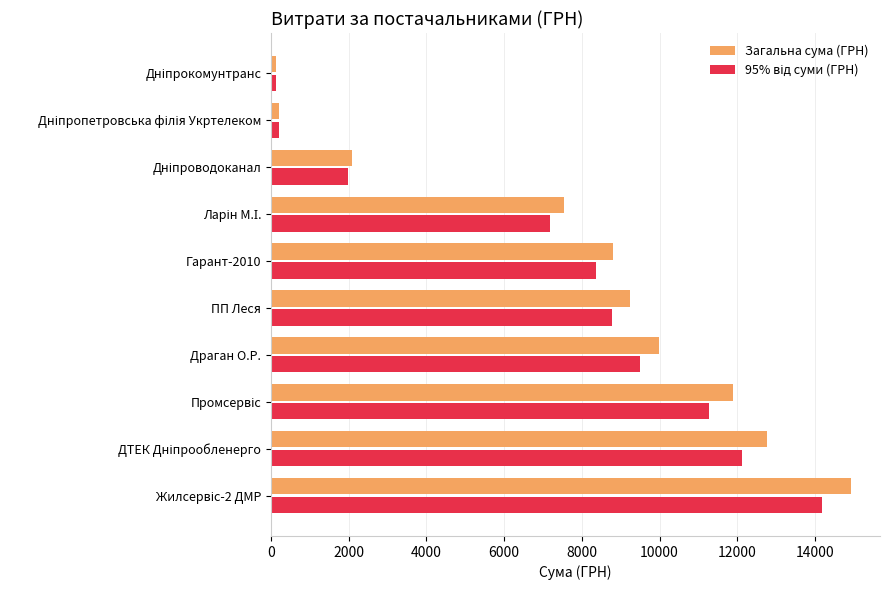

What is the greatest value displayed?

14923.7